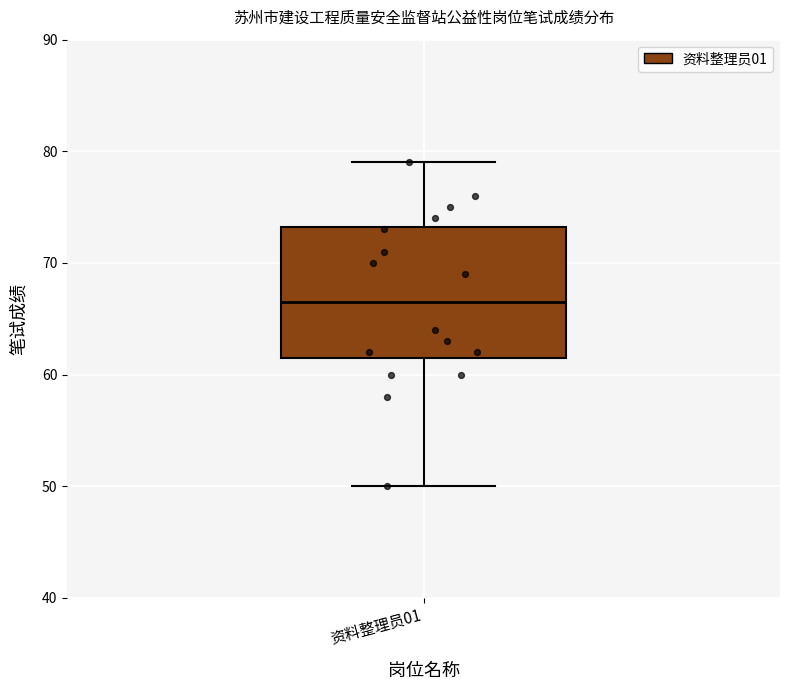

Where is the lower edge of the box for 资料整理员01 on the y-axis? The values are not printed on the chart, so give them approximately, as read against the axis.

62